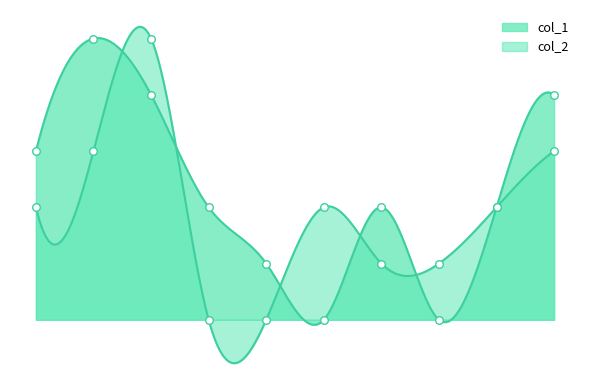

What are all the series names shown in the legend?

col_1, col_2